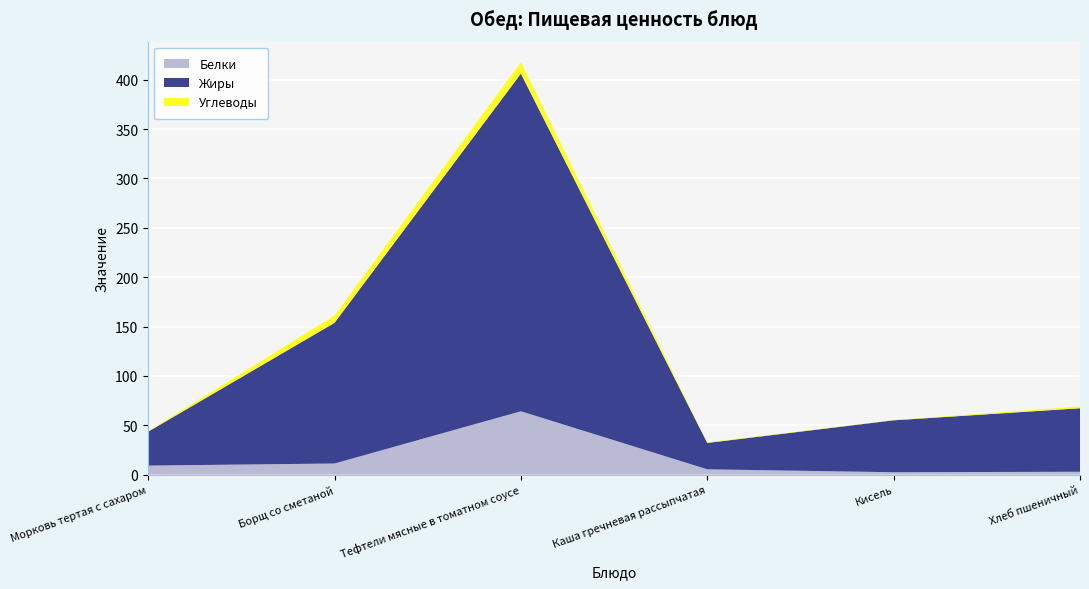

Reading right to left, what are all the values shown in this chart?

Белки: Хлеб пшеничный=2.9	Кисель=2.5	Каша гречневая рассыпчатая=5.4	Тефтели мясные в томатном соусе=64.2	Борщ со сметаной=11.3	Морковь тертая с сахаром=9.2
Жиры: Хлеб пшеничный=64.3	Кисель=52.6	Каша гречневая рассыпчатая=26.7	Тефтели мясные в томатном соусе=342.0	Борщ со сметаной=142.5	Морковь тертая с сахаром=34.3
Углеводы: Хлеб пшеничный=1.8	Кисель=0.2	Каша гречневая рассыпчатая=0.6	Тефтели мясные в томатном соусе=11.5	Борщ со сметаной=7.4	Морковь тертая с сахаром=0.6